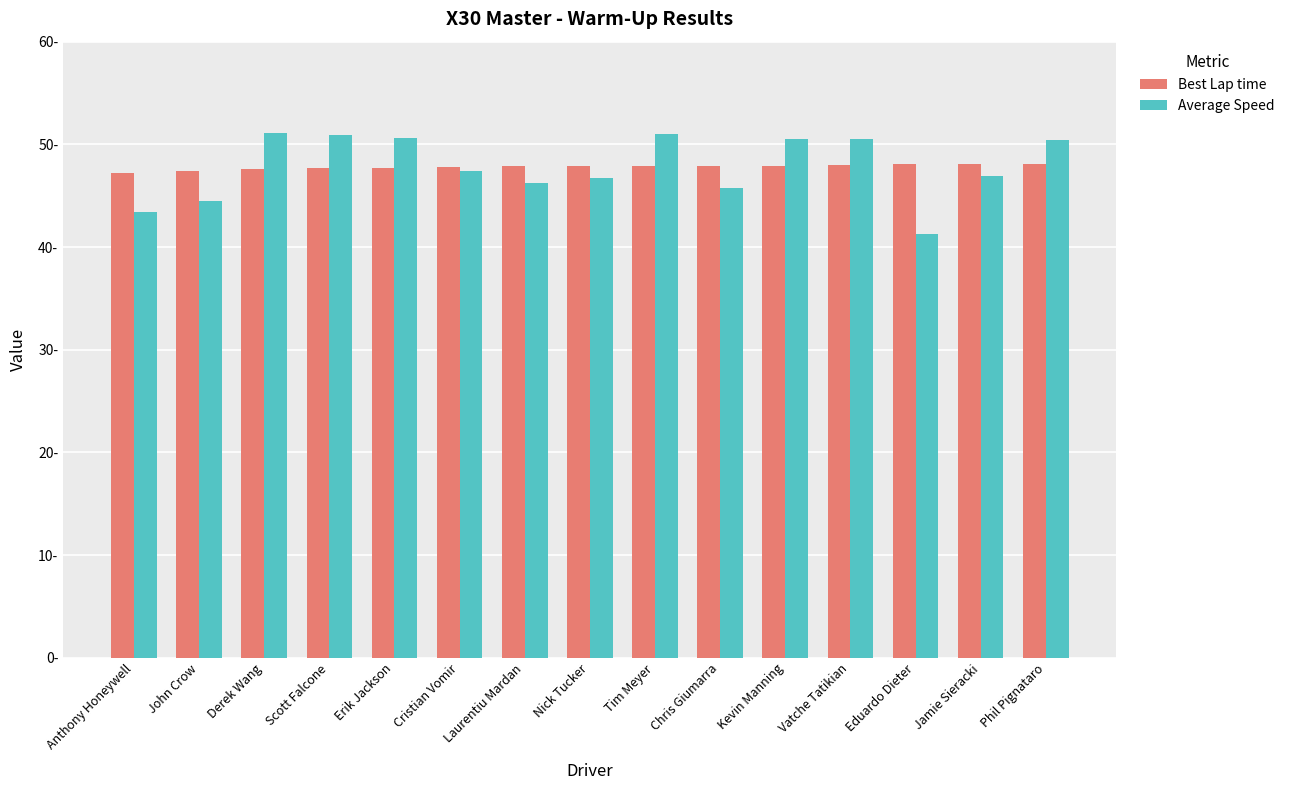

Are the bars grouped side by side (vs. stacked)?

Yes